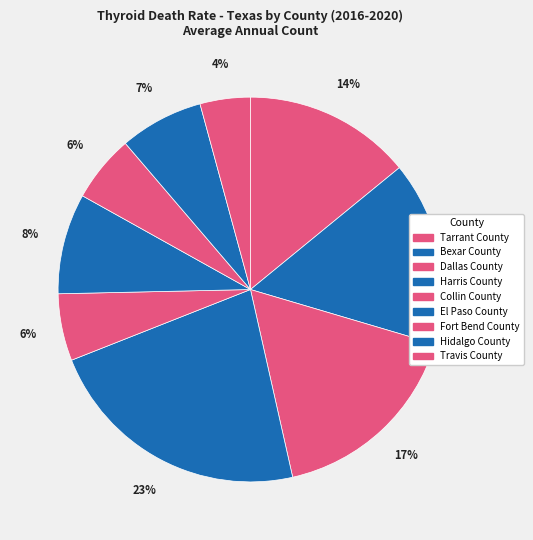

Is there a majority slice in this chart?

No